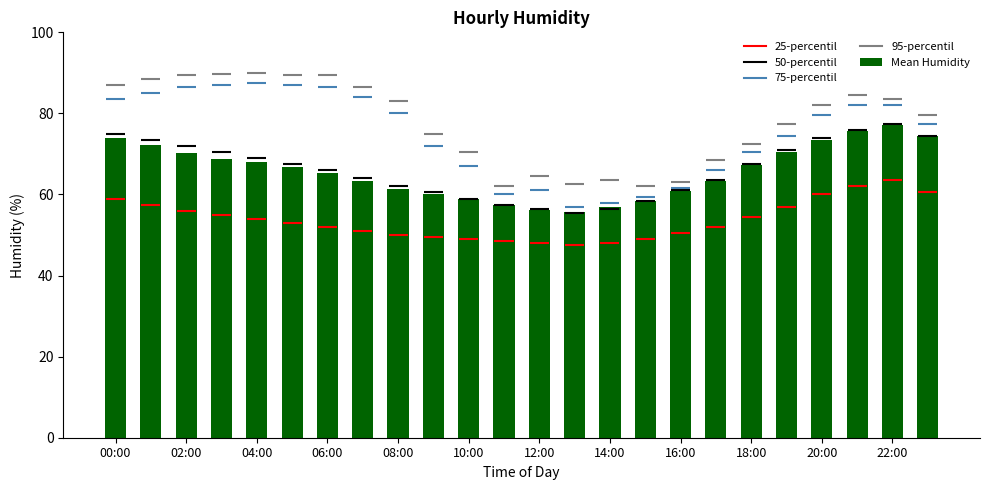

What is the average value?

65.7